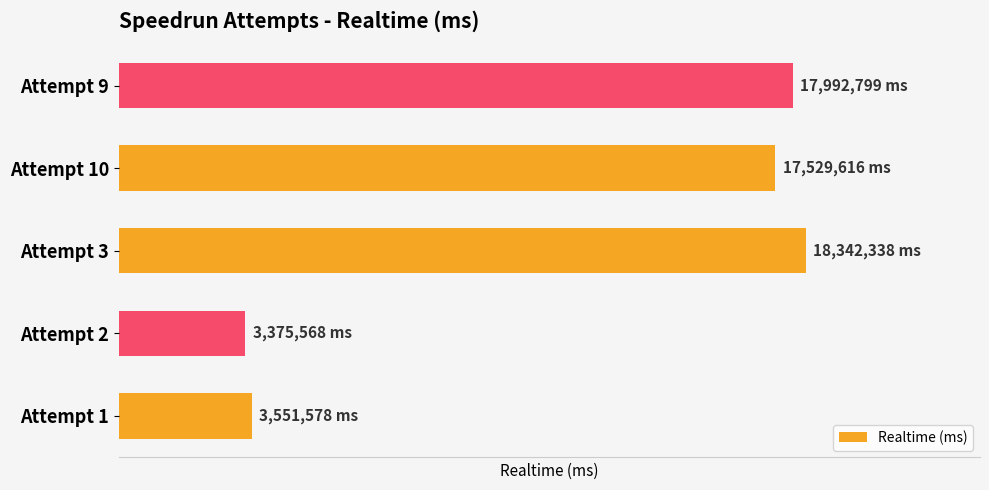

Are the bars horizontal?

Yes